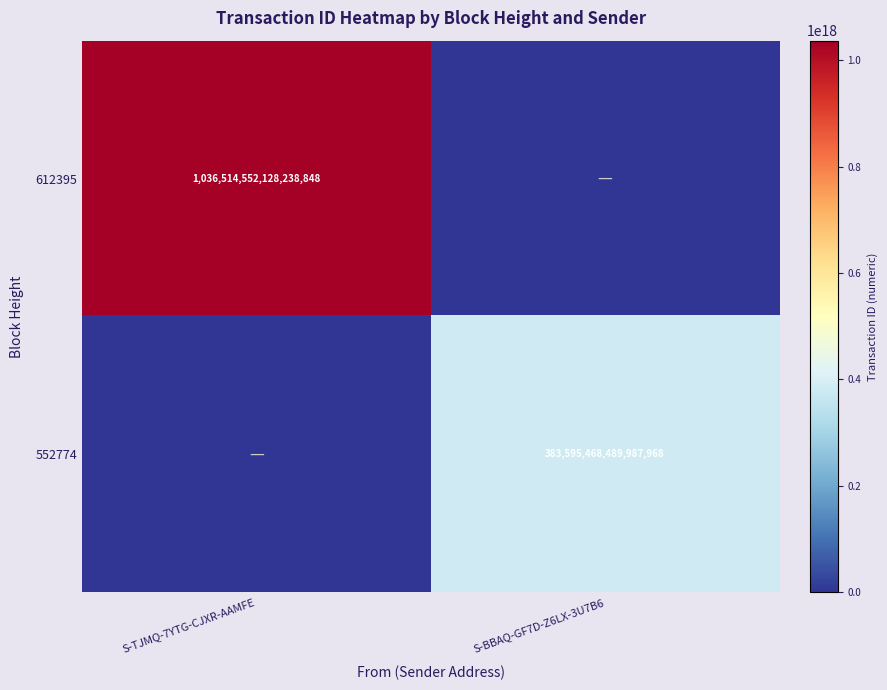

Is it true that 552774 equals 383595468489987968 at S-BBAQ-GF7D-Z6LX-3U7B6?

True